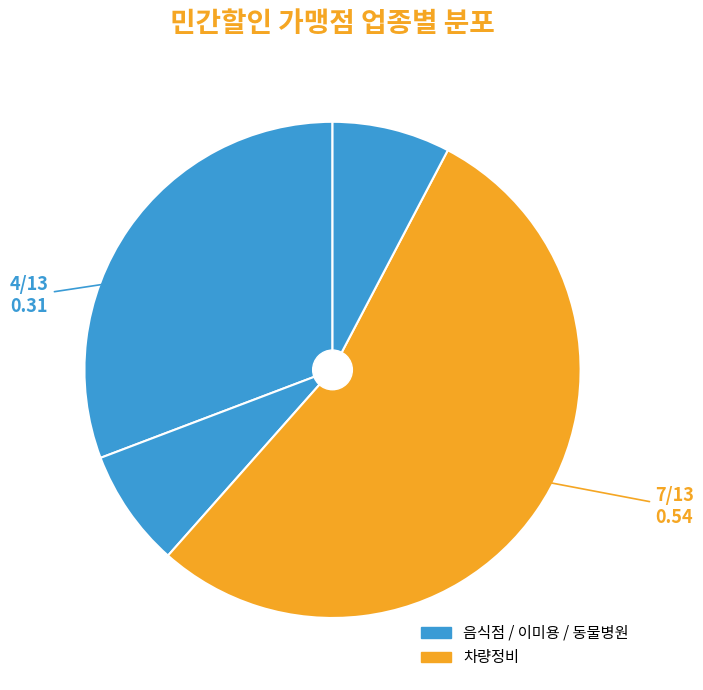

How many slices are in this pie chart?

4